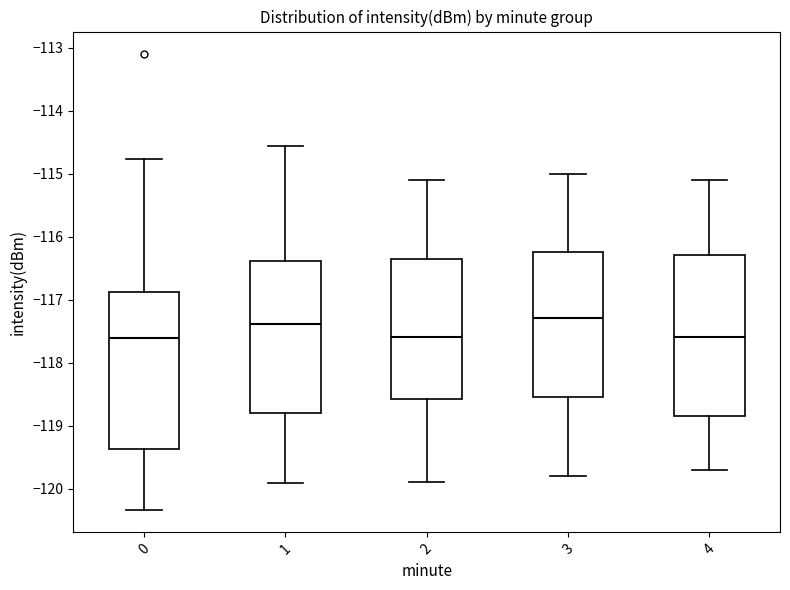

Reading left to right, transcribe this box plot: for each box, give where its median line is, the range the box spans, and where its two whiskers end, as read against the y-axis. The values are not printed on the chart, so give them approximately, as read against the axis.

0: median -117.6, box -119.4 to -116.9, whiskers -120.3 to -114.8
1: median -117.4, box -118.8 to -116.4, whiskers -119.9 to -114.6
2: median -117.6, box -118.6 to -116.3, whiskers -119.9 to -115.1
3: median -117.3, box -118.5 to -116.2, whiskers -119.8 to -115.0
4: median -117.6, box -118.8 to -116.3, whiskers -119.7 to -115.1